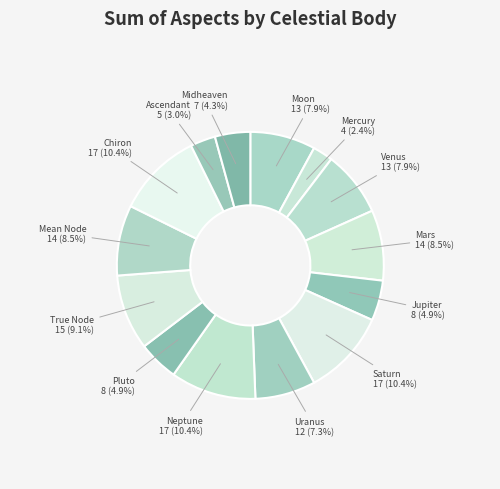

Which has a higher value, Pluto or True Node?

True Node